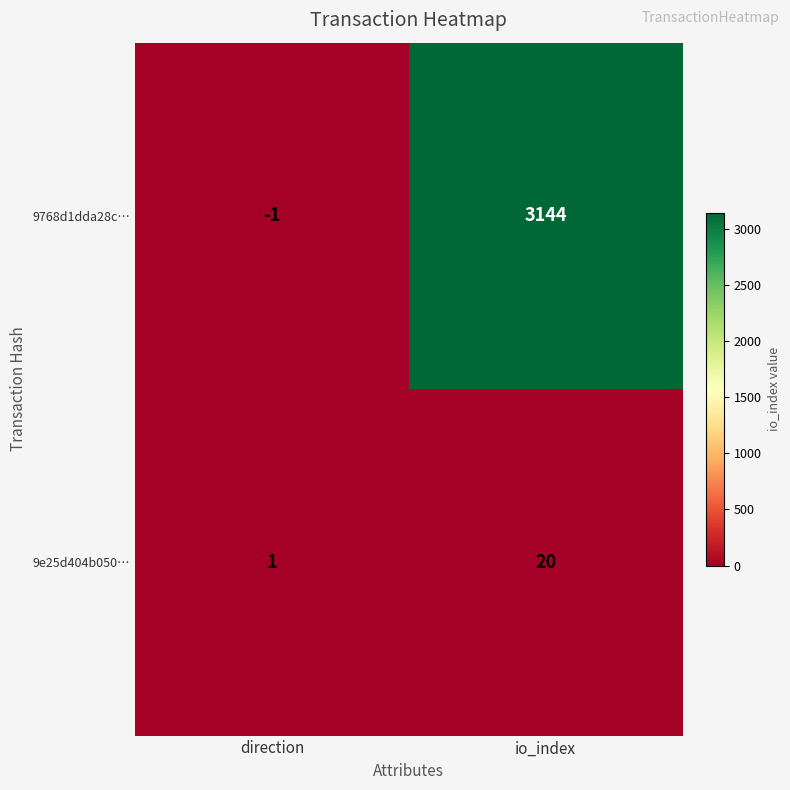

List the series in order of their overall mean, lowest first.

9e25d404b050…, 9768d1dda28c…